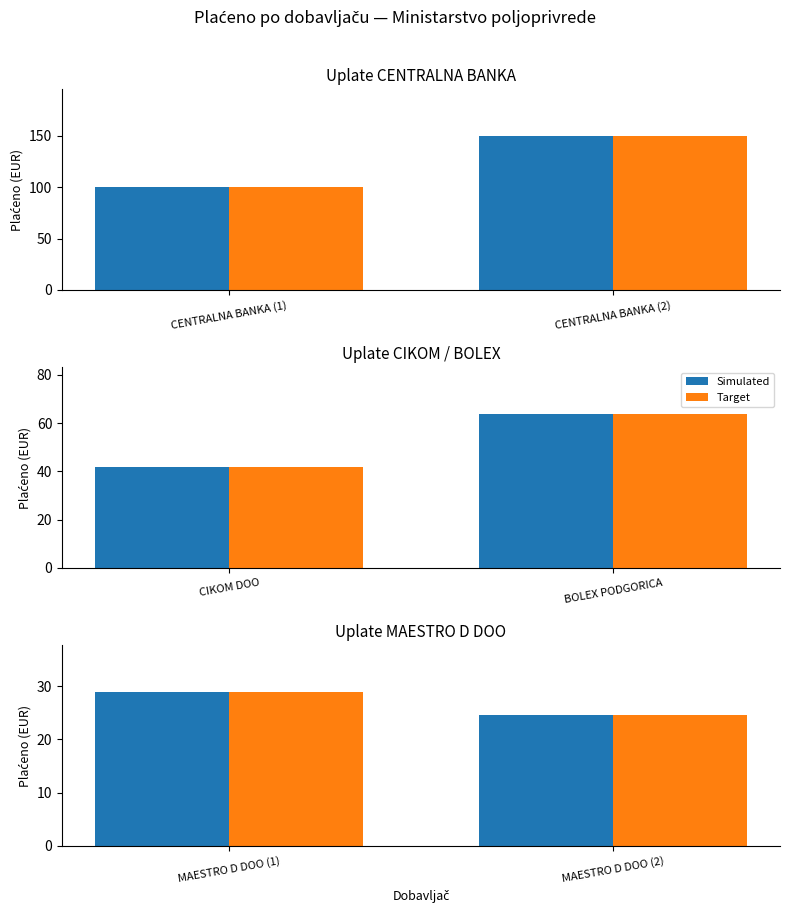

Count the Target values in the range 24 to 29.

2